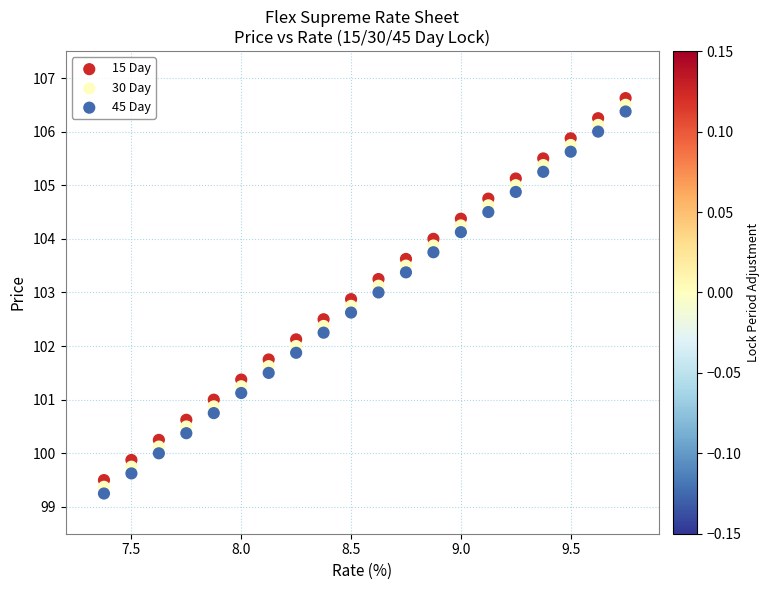

What is the X range (max minus min) for the scatter plot?

2.4